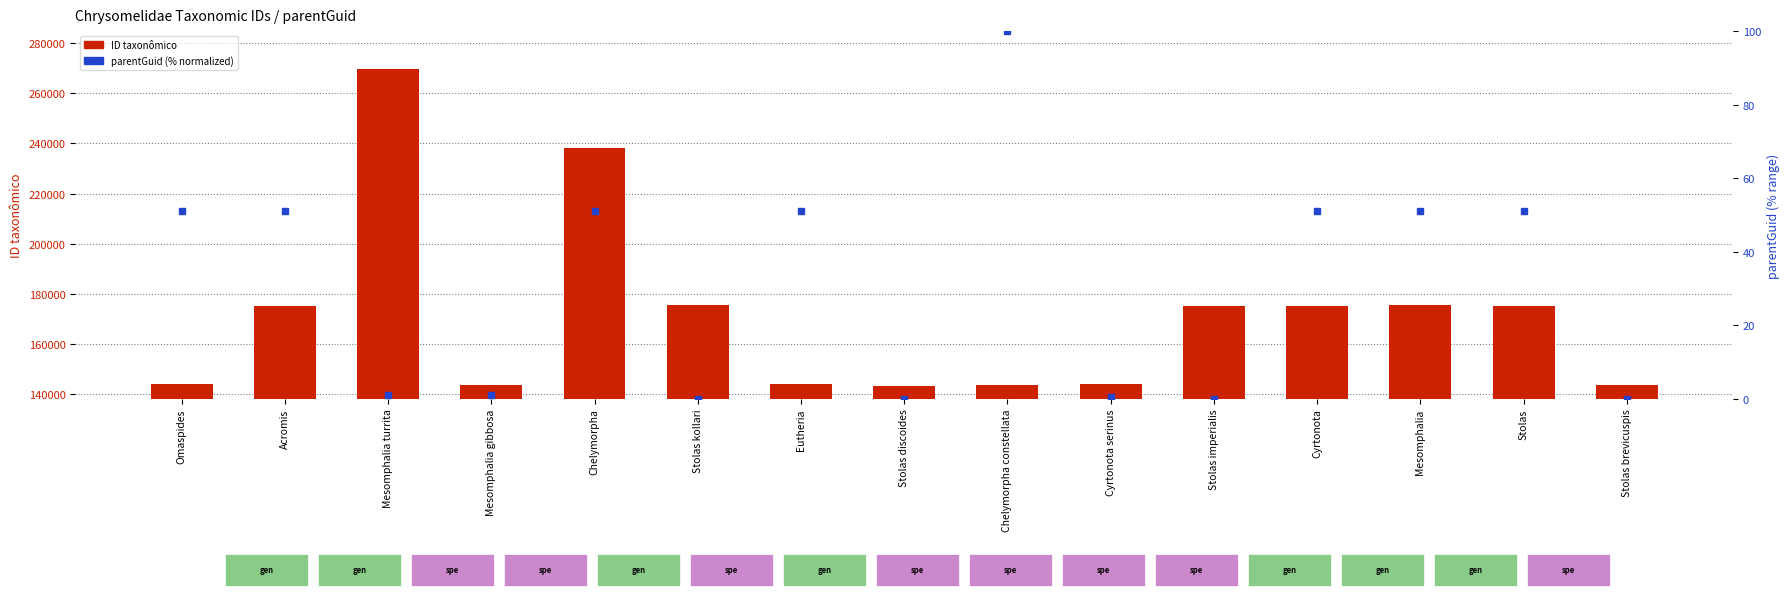

Reading left to right, list all the values displayed in this chart.

ID taxonômico: Omaspides=144198.0	Acromis=175296.0	Mesomphalia turrita=269759.0	Mesomphalia gibbosa=143804.0	Chelymorpha=238128.0	Stolas kollari=175763.0	Eutheria=144085.0	Stolas discoides=143246.0	Chelymorpha constellata=143858.0	Cyrtonota serinus=144194.0	Stolas imperialis=175130.0	Cyrtonota=175332.0	Mesomphalia=175759.0	Stolas=175088.0	Stolas brevicuspis=143673.0
parentGuid (normalized %): Omaspides=51.1	Acromis=51.1	Mesomphalia turrita=1.1	Mesomphalia gibbosa=1.1	Chelymorpha=51.1	Stolas kollari=0.0	Eutheria=51.1	Stolas discoides=0.0	Chelymorpha constellata=100.0	Cyrtonota serinus=0.4	Stolas imperialis=0.0	Cyrtonota=51.1	Mesomphalia=51.1	Stolas=51.1	Stolas brevicuspis=0.0